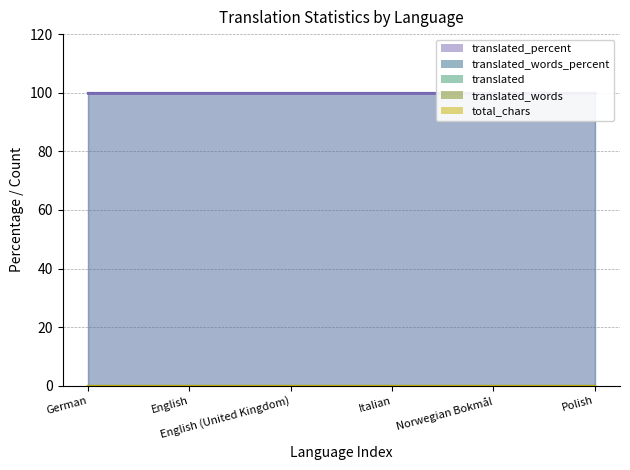

Reading right to left, what are all the values shown in this chart?

translated_percent: 100	100	100	100	100	100
translated_words_percent: 100	100	100	100	100	100
translated: 0	0	0	0	0	0
translated_words: 0	0	0	0	0	0
total_chars: 0	0	0	0	0	0